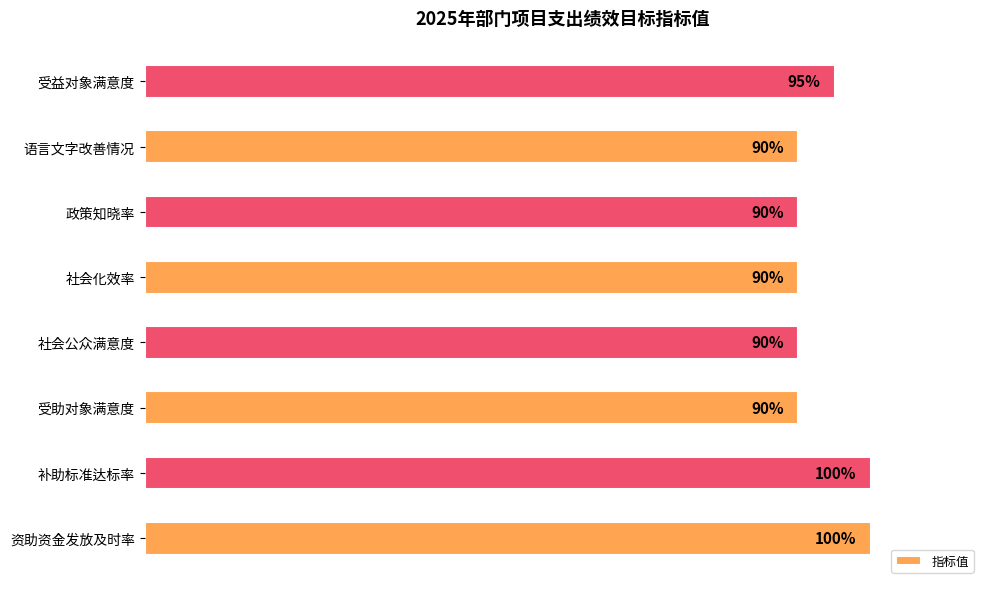

Does the chart contain any negative values?

No